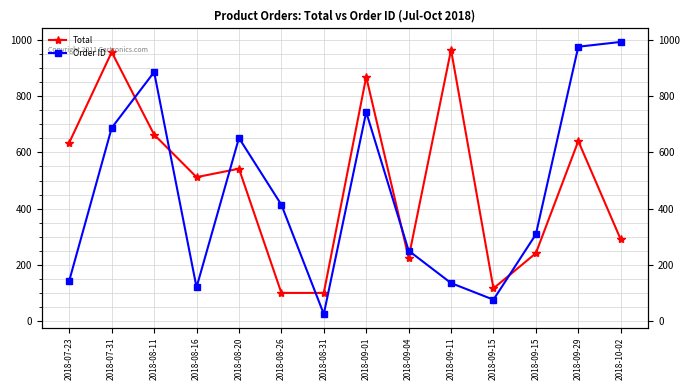

Which series changed the most between 2018-08-11 and 2018-09-15?

Order ID